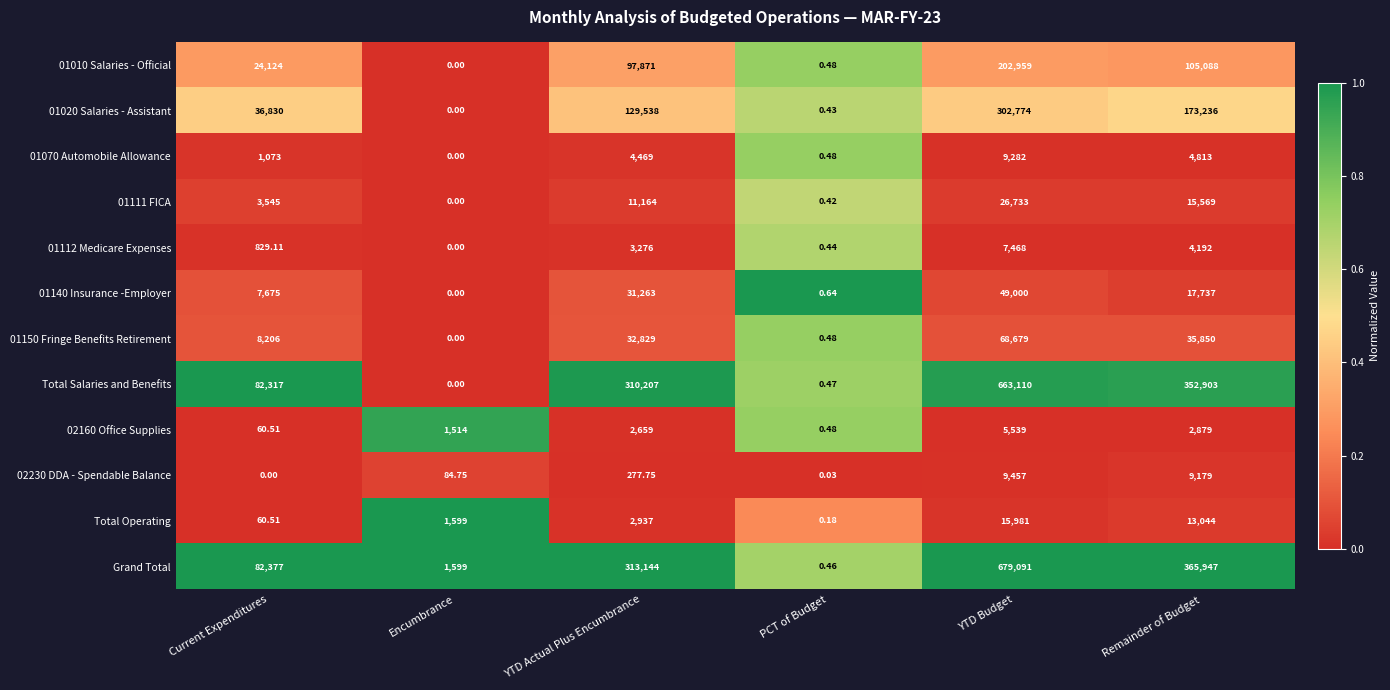

List the series in order of their peak value, lowest first.

02160 Office Supplies, 01112 Medicare Expenses, 01070 Automobile Allowance, 02230 DDA - Spendable Balance, Total Operating, 01111 FICA, 01140 Insurance -Employer, 01150 Fringe Benefits Retirement, 01010 Salaries - Official, 01020 Salaries - Assistant, Total Salaries and Benefits, Grand Total